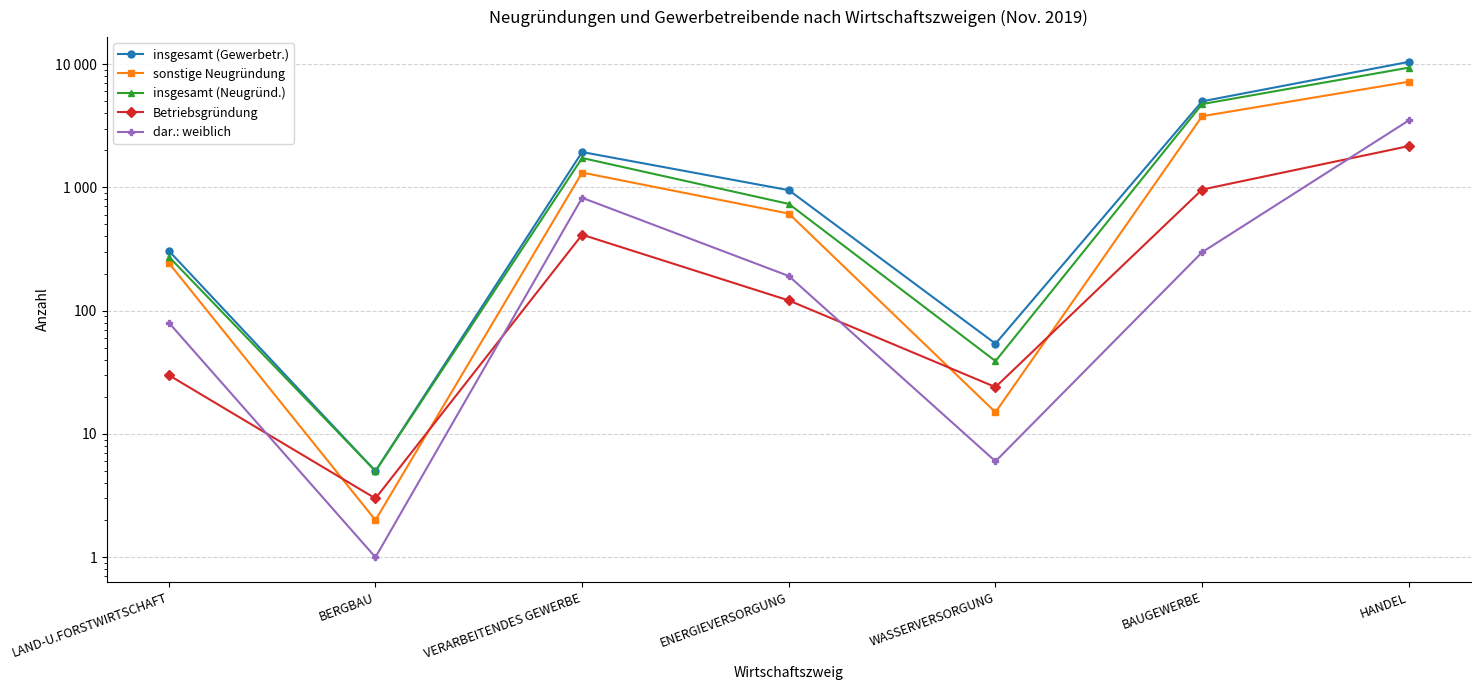

True or false: insgesamt (Gewerbetr.) and dar.: weiblich intersect in this chart.

False